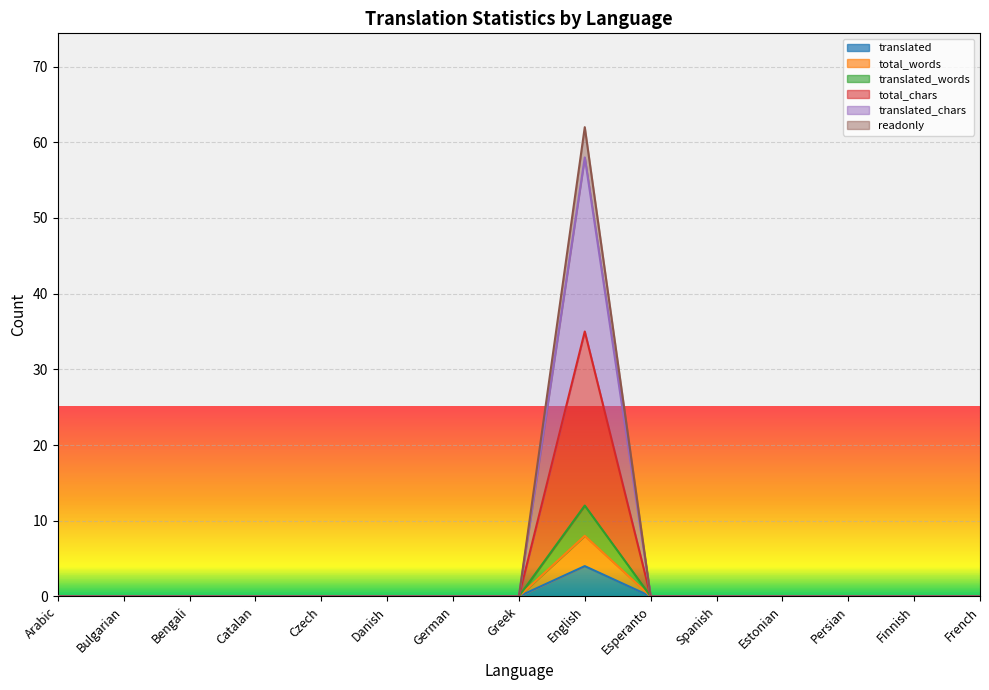

At which label does translated reach its minimum?

Arabic